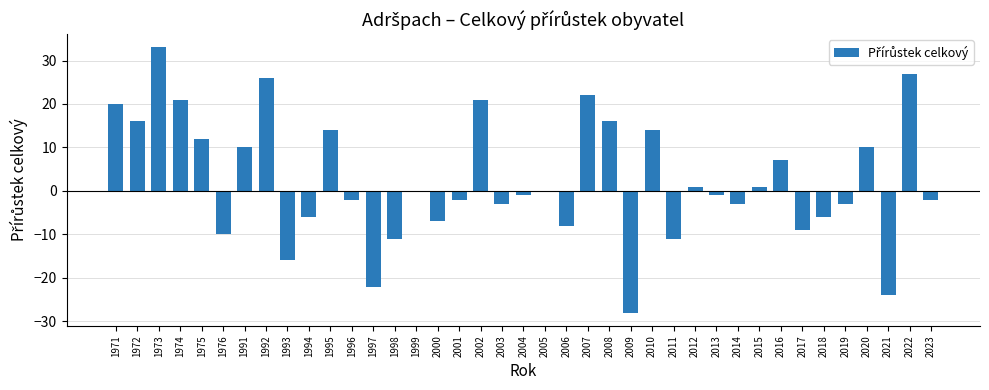

Reading left to right, list all the values displayed in this chart.

1971=20	1972=16	1973=33	1974=21	1975=12	1976=-10	1991=10	1992=26	1993=-16	1994=-6	1995=14	1996=-2	1997=-22	1998=-11	1999=0	2000=-7	2001=-2	2002=21	2003=-3	2004=-1	2005=0	2006=-8	2007=22	2008=16	2009=-28	2010=14	2011=-11	2012=1	2013=-1	2014=-3	2015=1	2016=7	2017=-9	2018=-6	2019=-3	2020=10	2021=-24	2022=27	2023=-2